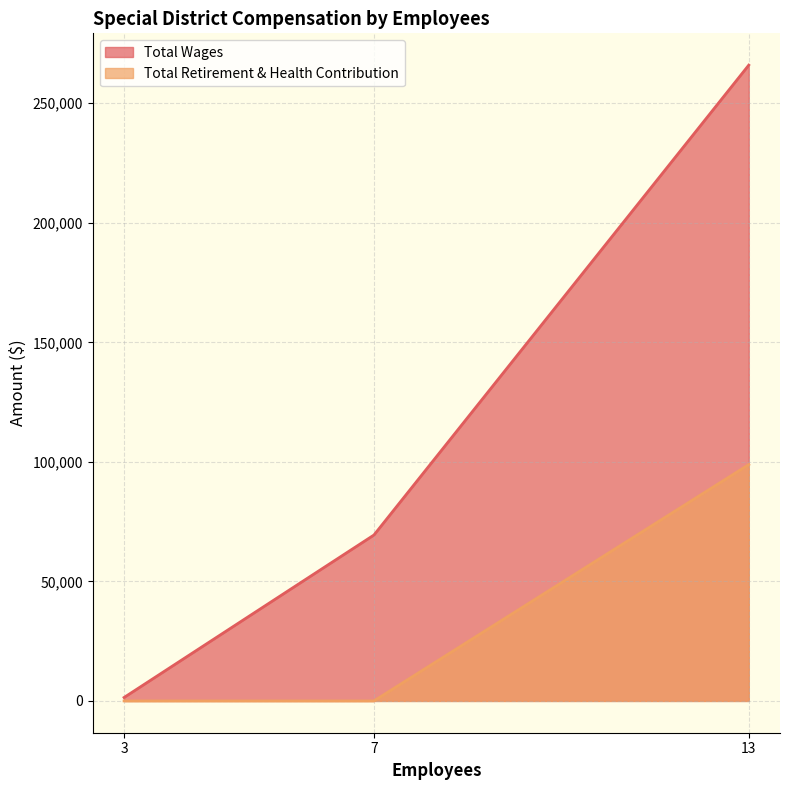

Is it true that Total Wages equals 1440 at 3?

True